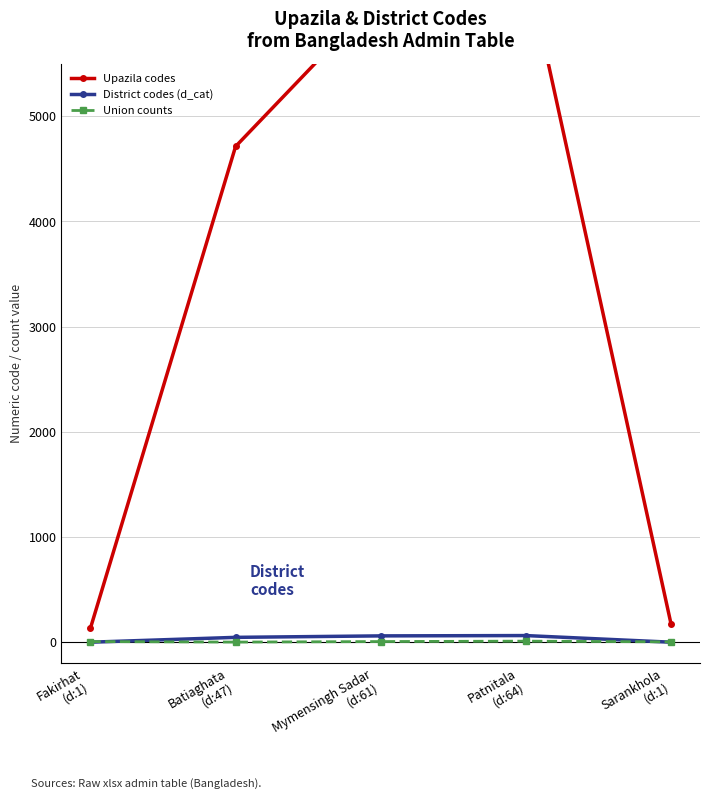

True or false: District codes (d_cat) has a value of 17 at Patnitala
(d:64).

False